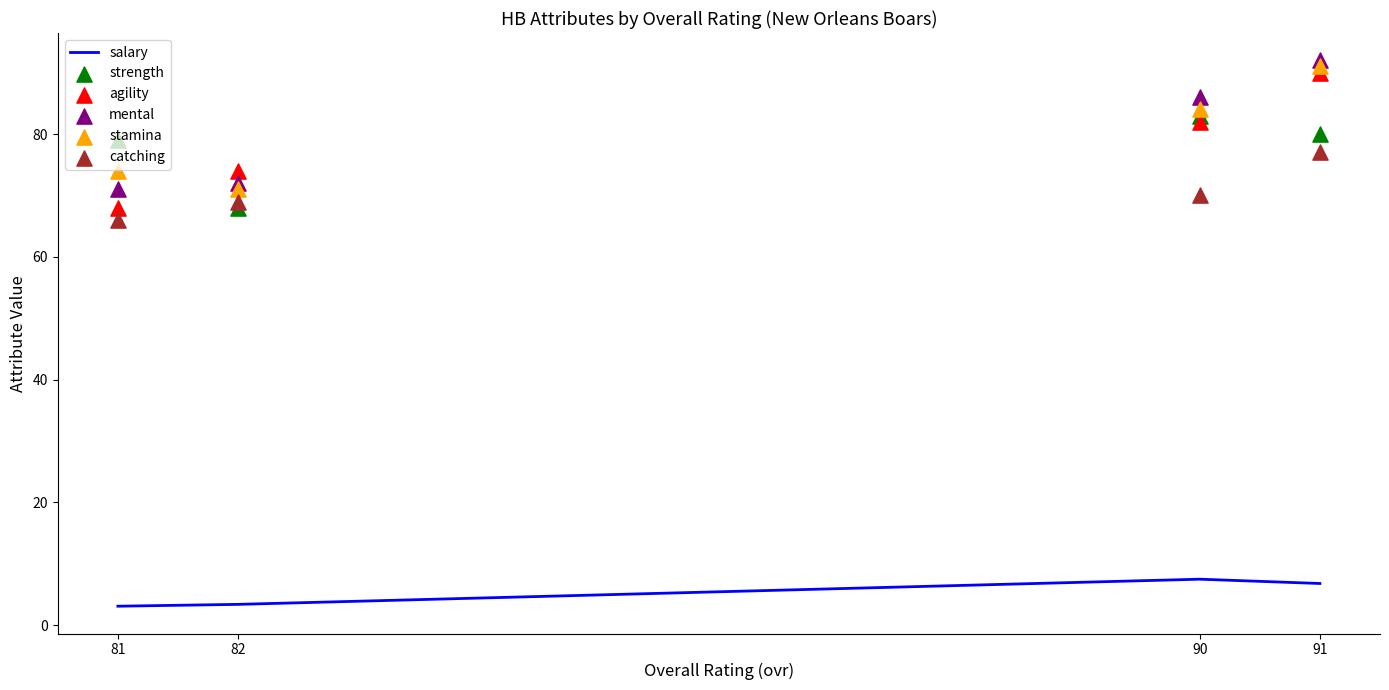

At how many categories does at least one series exceed 35?

4